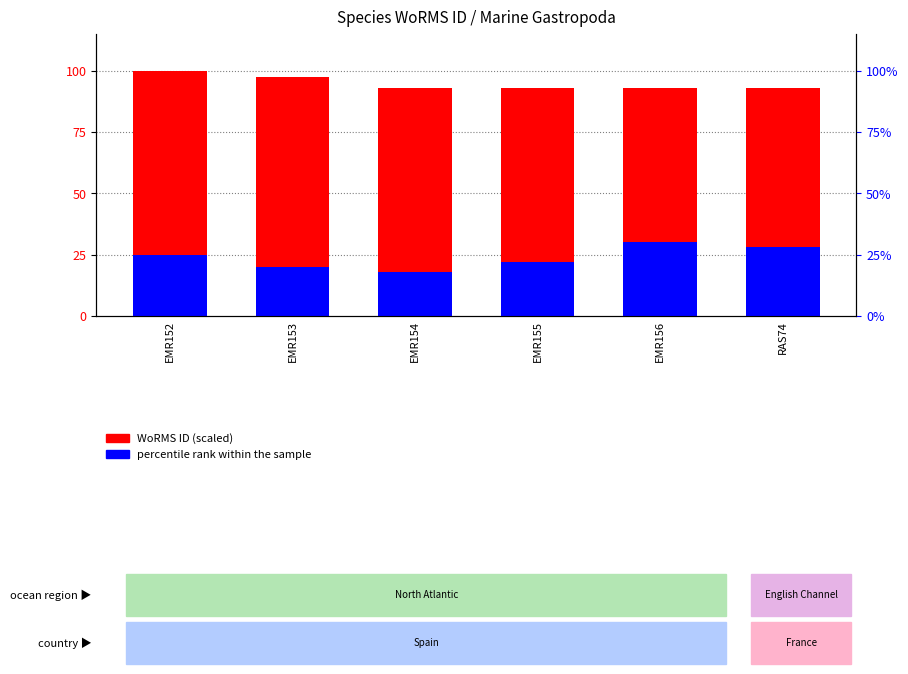

Which series has the largest total across all categories?

WoRMS ID (scaled)